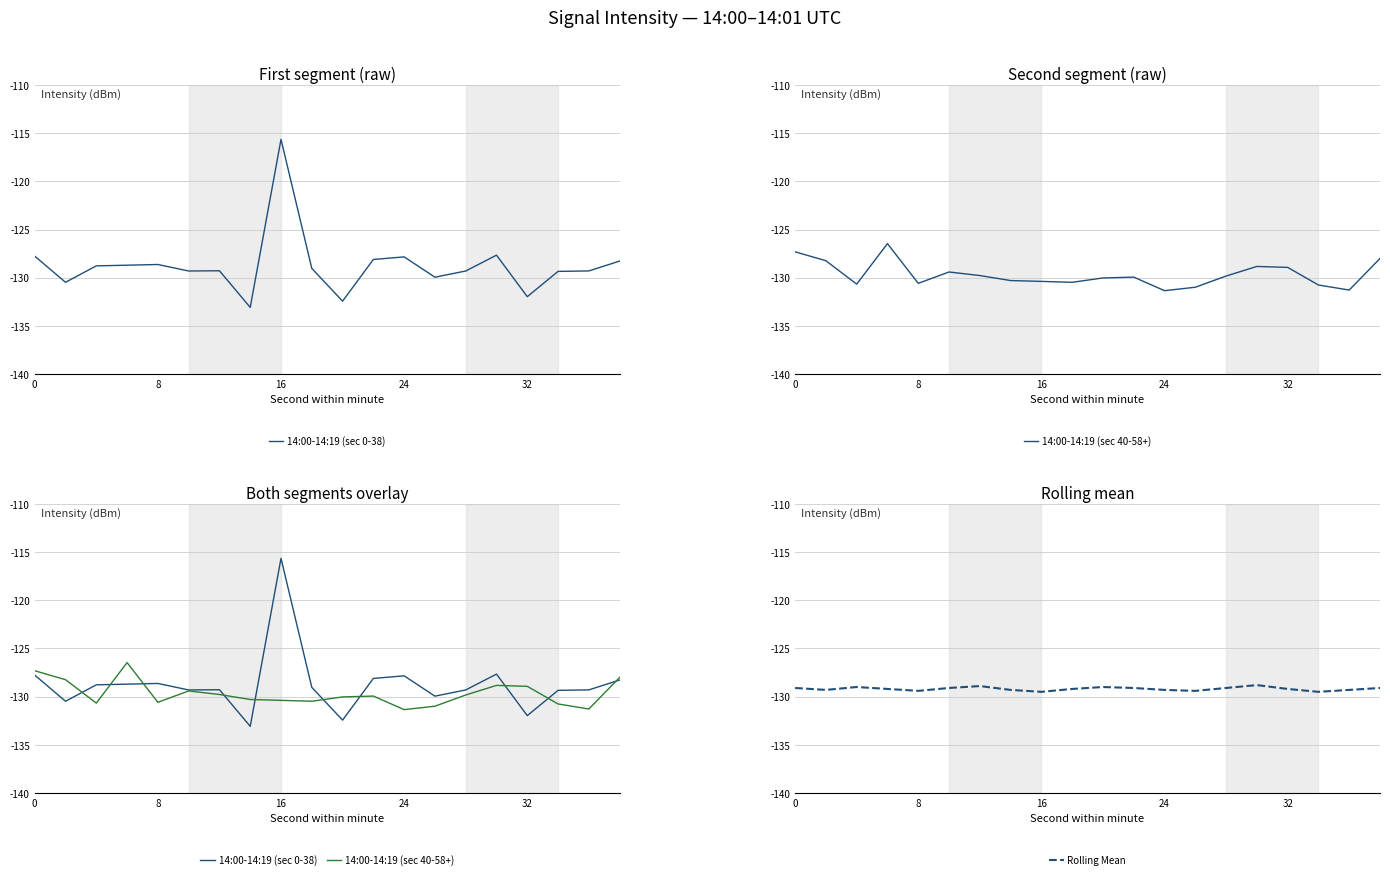

What is the minimum value for Rolling Mean?

-129.5